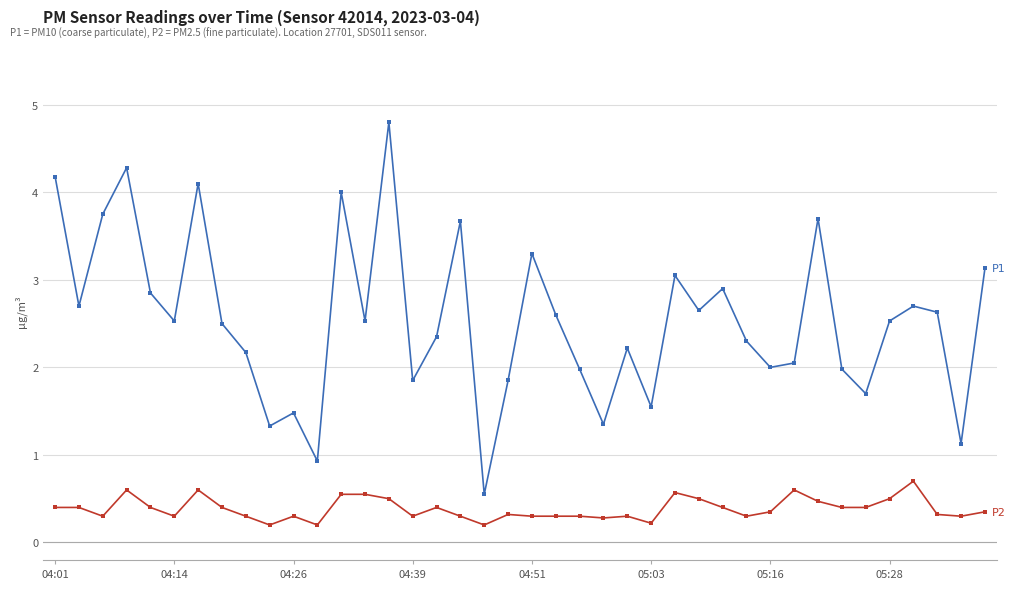

What is the maximum value shown in the chart?

4.8